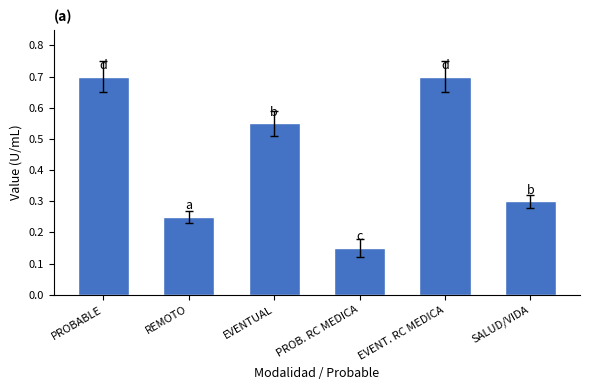

What position from the left is REMOTO?

2